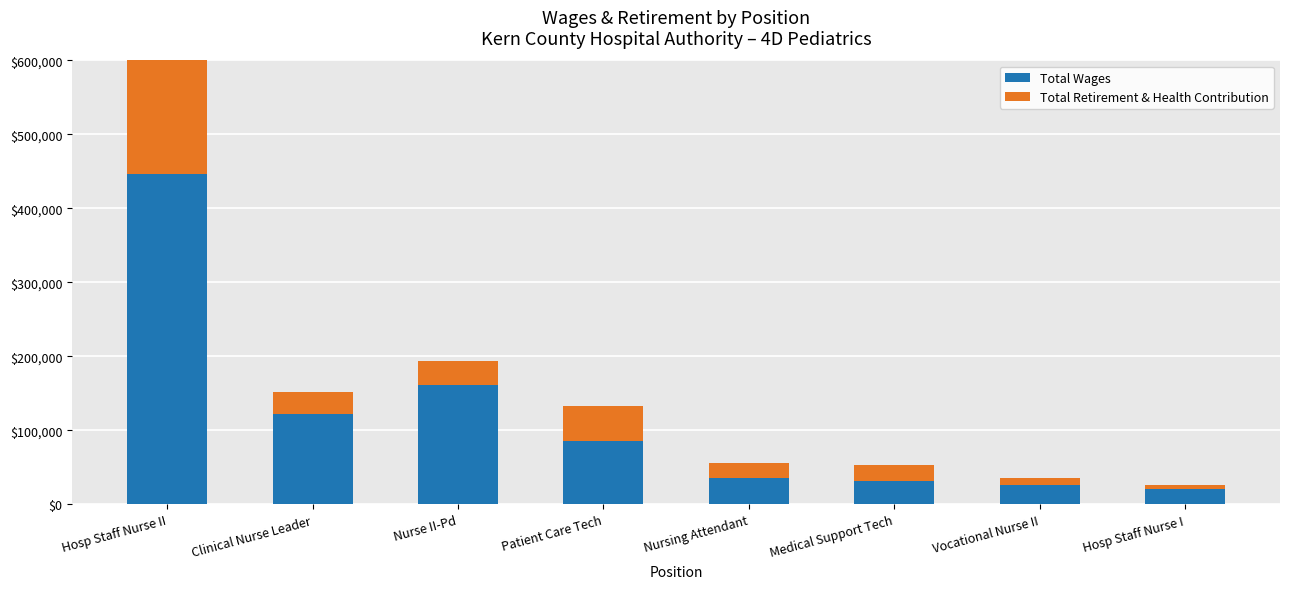

The Total Wages series shows 124573 at Patient Care Tech. True or false?

False